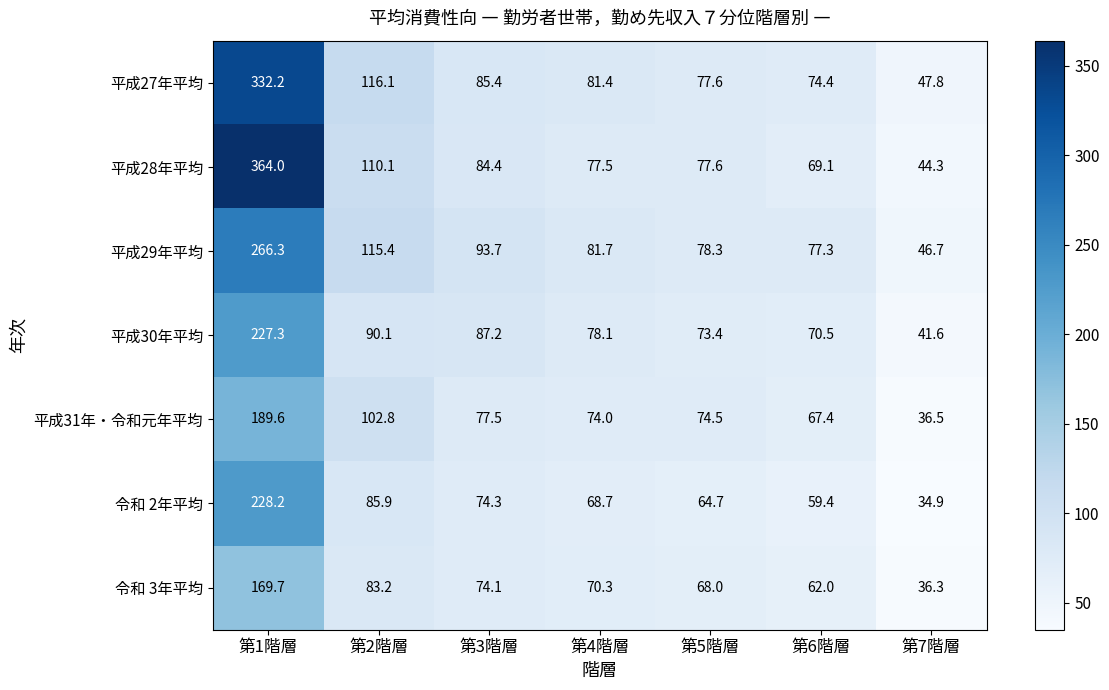

List the labels in order of 令和 3年平均 value, smallest first.

第7階層, 第6階層, 第5階層, 第4階層, 第3階層, 第2階層, 第1階層